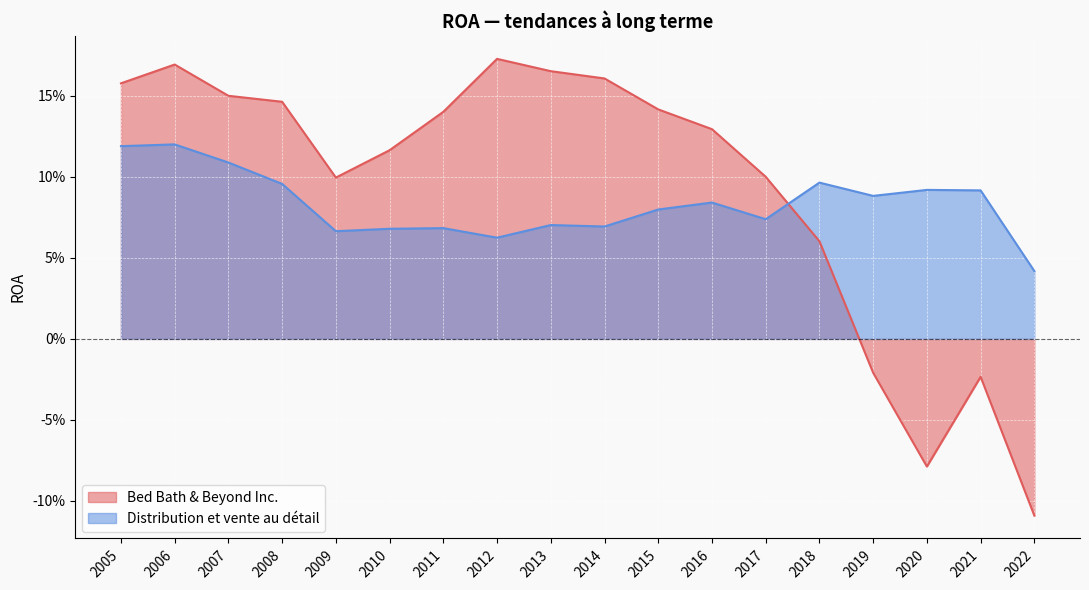

Where do Bed Bath & Beyond Inc. and Distribution et vente au détail first cross each other?

2017 and 2018